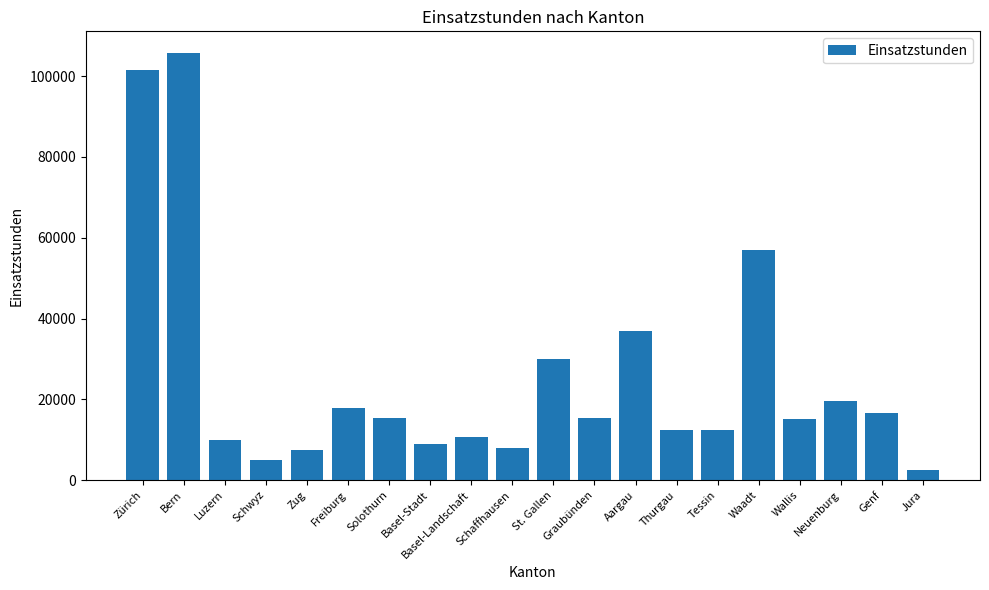

Is it true that the value at Bern is 105819?

True